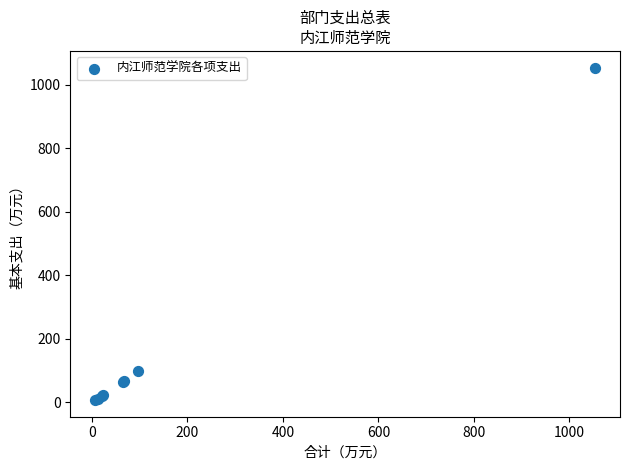

What Y value in the scatter plot is closest to 530?

97.7